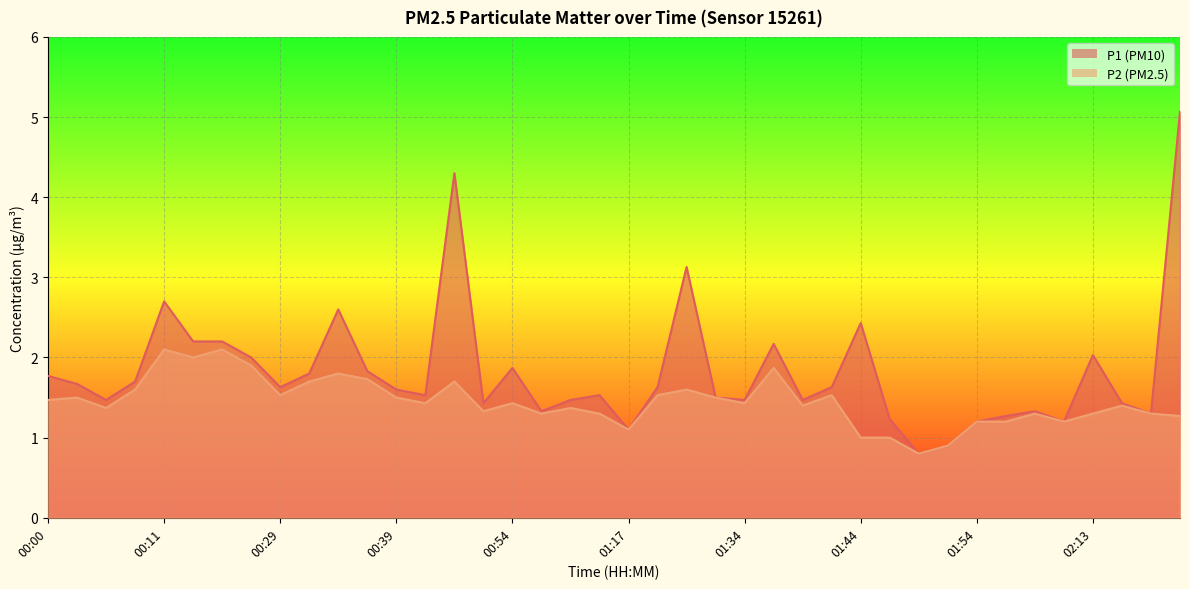

True or false: P2 has a value of 1.4 at 01:12.

True